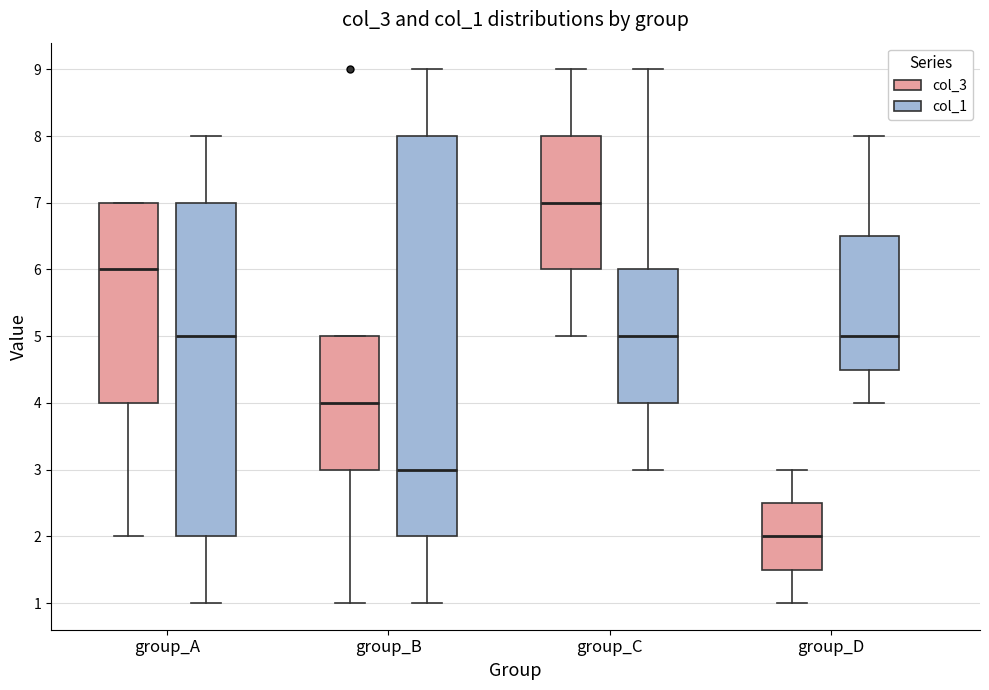

Reading left to right, read every box against the y-axis: the position of its median line, the range the box covers, and the ends of its whiskers. The values are not printed on the chart, so give them approximately, as read against the axis.

group_A (col_3): median 6.0, box 4.0 to 7.0, whiskers 2.0 to 7.0
group_A (col_1): median 5.0, box 2.0 to 7.0, whiskers 1.0 to 8.0
group_B (col_3): median 4.0, box 3.0 to 5.0, whiskers 1.0 to 5.0
group_B (col_1): median 3.0, box 2.0 to 8.0, whiskers 1.0 to 9.0
group_C (col_3): median 7.0, box 6.0 to 8.0, whiskers 5.0 to 9.0
group_C (col_1): median 5.0, box 4.0 to 6.0, whiskers 3.0 to 9.0
group_D (col_3): median 2.0, box 1.5 to 2.5, whiskers 1.0 to 3.0
group_D (col_1): median 5.0, box 4.5 to 6.5, whiskers 4.0 to 8.0